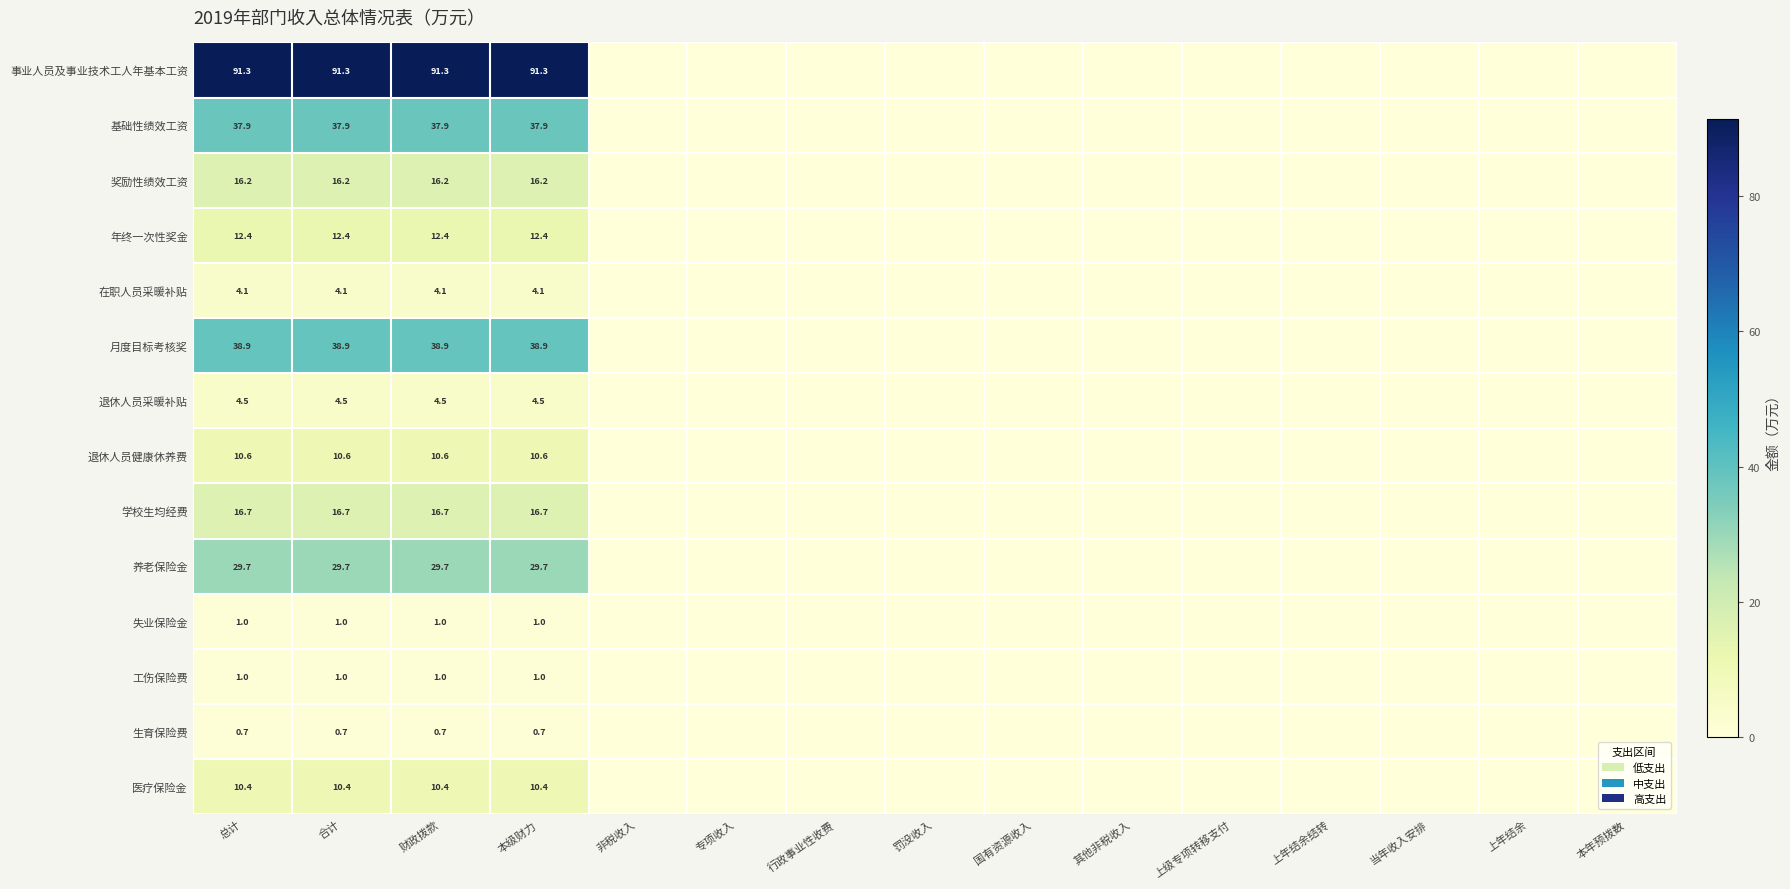

The value of 事业人员及事业技术工人年基本工资 at 本级财力 is 91.3. True or false?

True